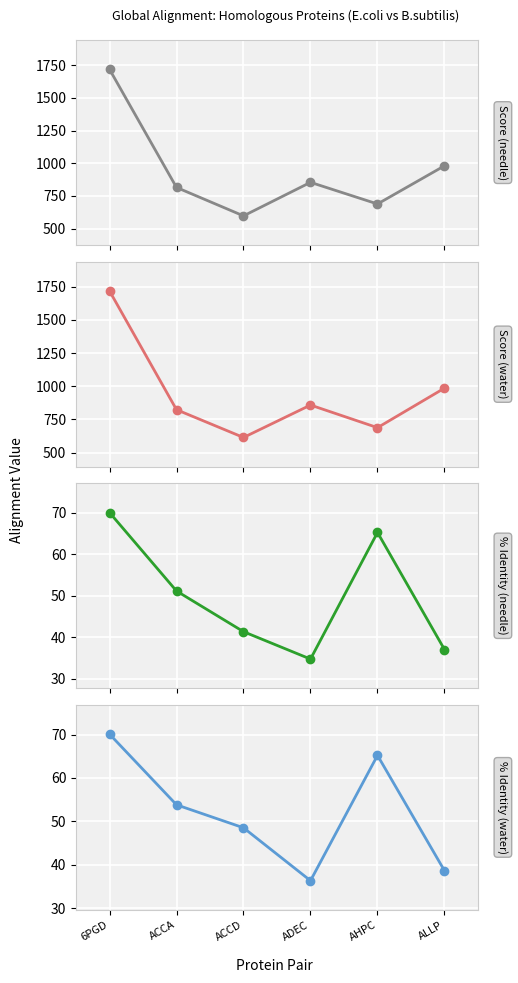

What is the sum of all Score (water) values?

5689.0